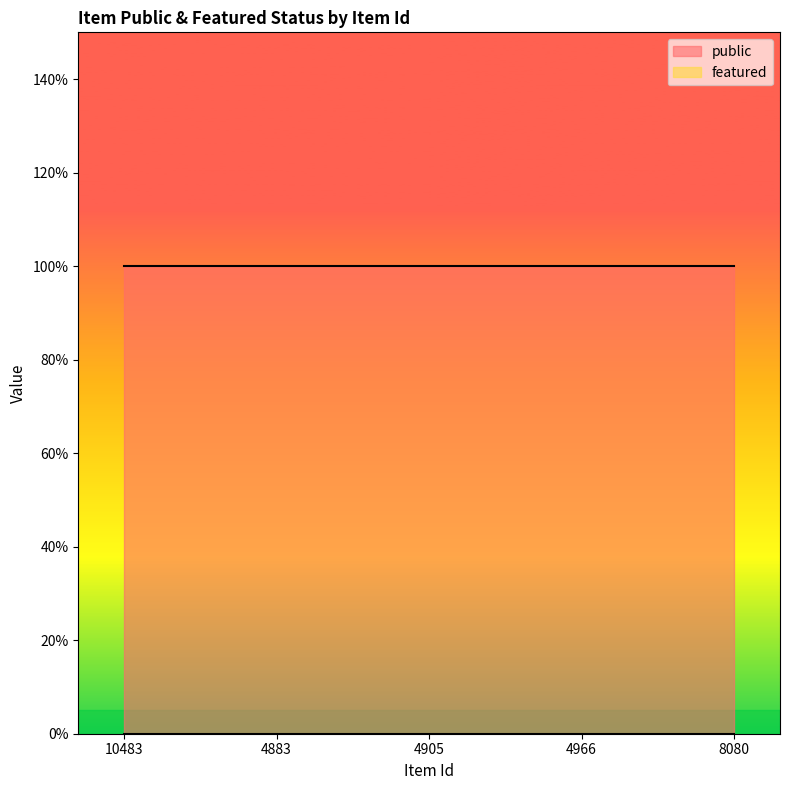

List the series in order of their overall mean, lowest first.

featured, public